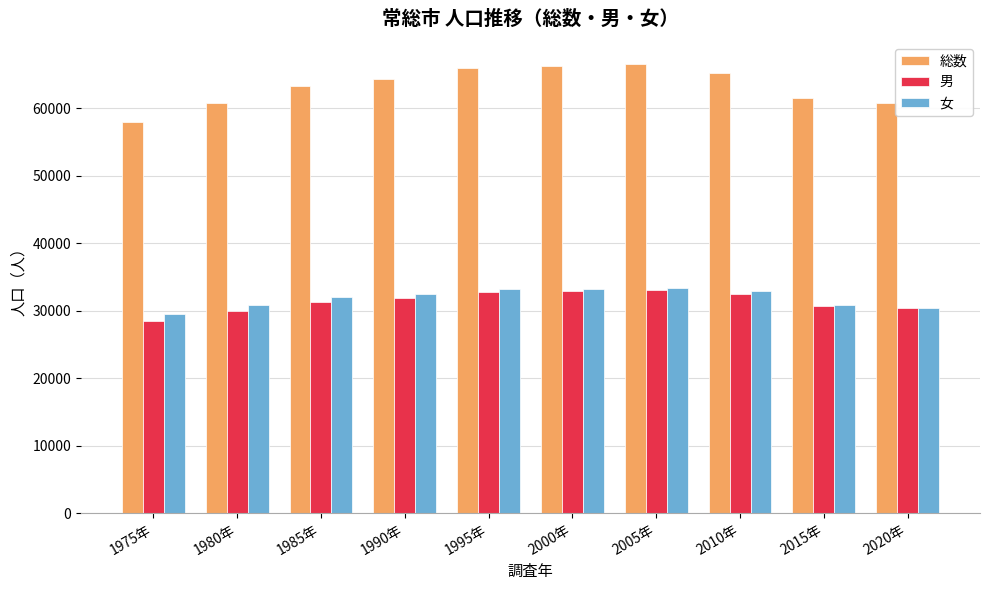

Is it true that 女 equals 32871 at 2010年?

True